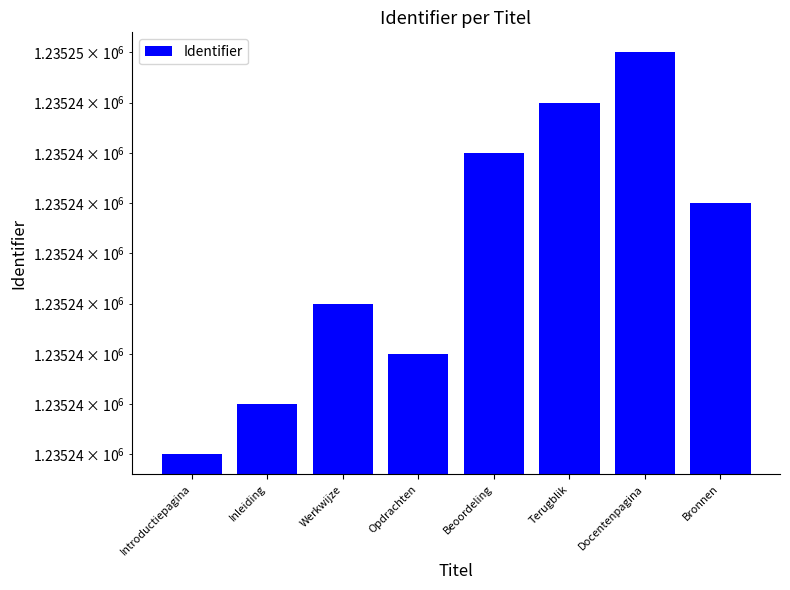

Which label corresponds to the smallest value in the chart?

Introductiepagina